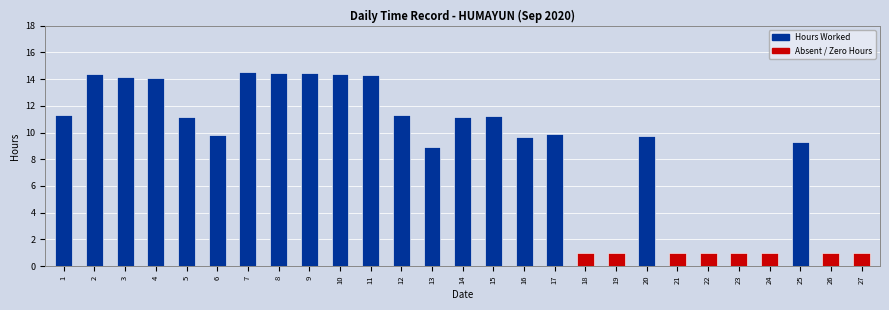

Approximately how many times larger is the value at 2 compared to 16?

1.5